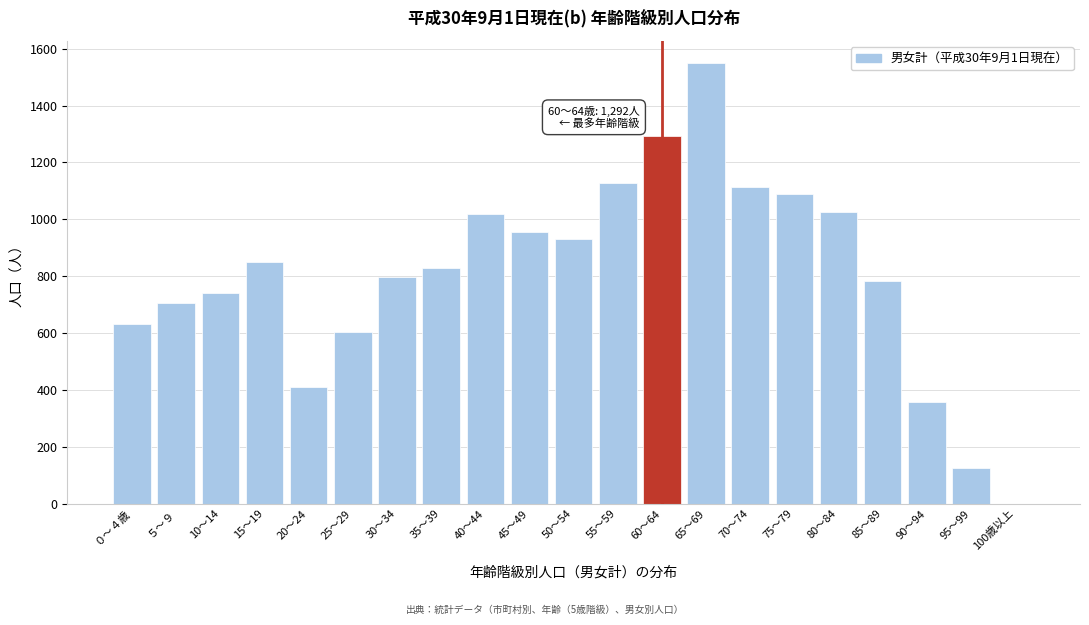

What is the sum of all values?

16936